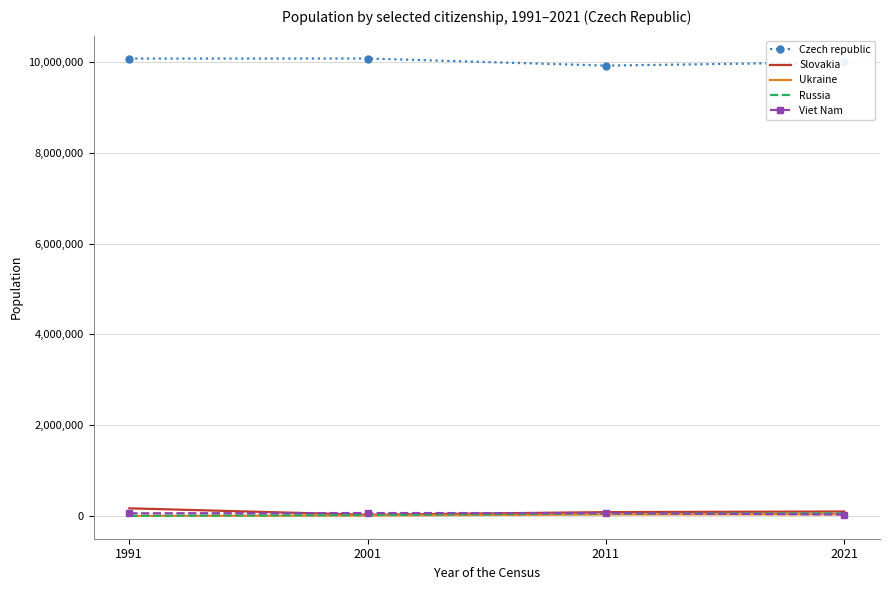

True or false: Czech republic and Slovakia cross at least once.

False